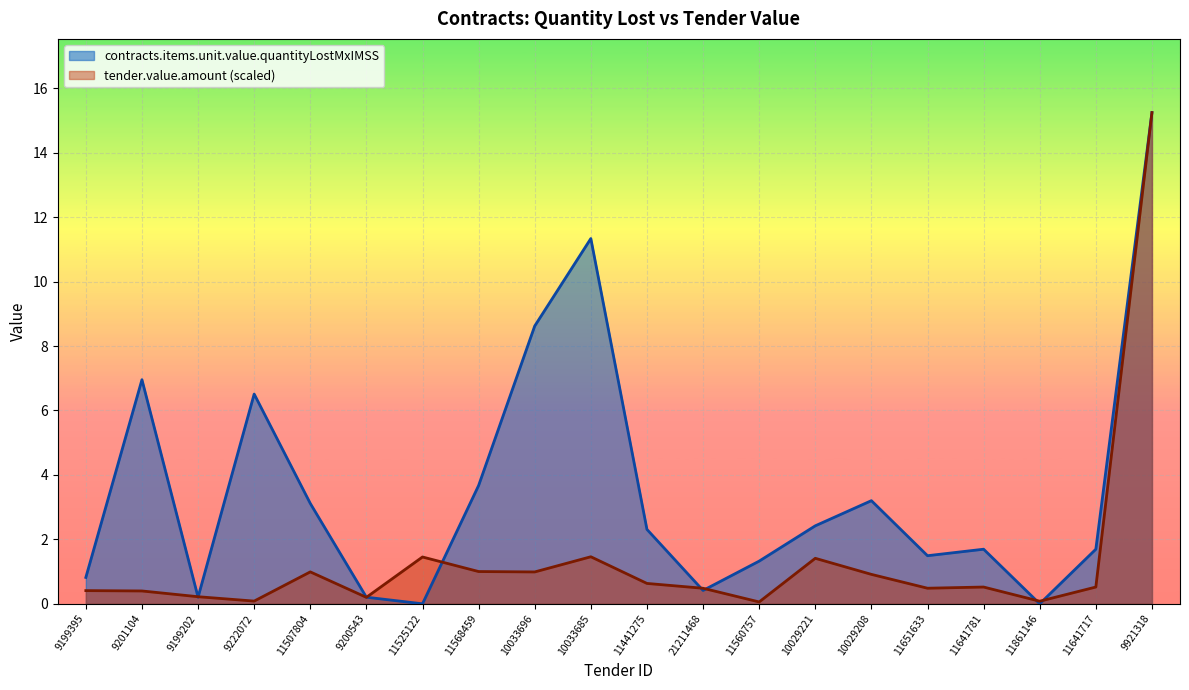

Reading right to left, what are all the values shown in this chart?

contracts.items.unit.value.quantityLostMxIMSS: 9921318=15.2	11641717=1.7	11861146=0.0	11641781=1.7	11651633=1.5	10029208=3.2	10029221=2.4	11560757=1.3	21211468=0.4	11441275=2.3	10033685=11.3	10033696=8.6	11568459=3.7	11525122=0.0	9200543=0.2	11507804=3.1	9222072=6.5	9199202=0.2	9201104=7.0	9199395=0.8
tender.value.amount: 9921318=15.2	11641717=0.5	11861146=0.1	11641781=0.5	11651633=0.5	10029208=0.9	10029221=1.4	11560757=0.1	21211468=0.5	11441275=0.6	10033685=1.5	10033696=1.0	11568459=1.0	11525122=1.5	9200543=0.2	11507804=1.0	9222072=0.1	9199202=0.2	9201104=0.4	9199395=0.4